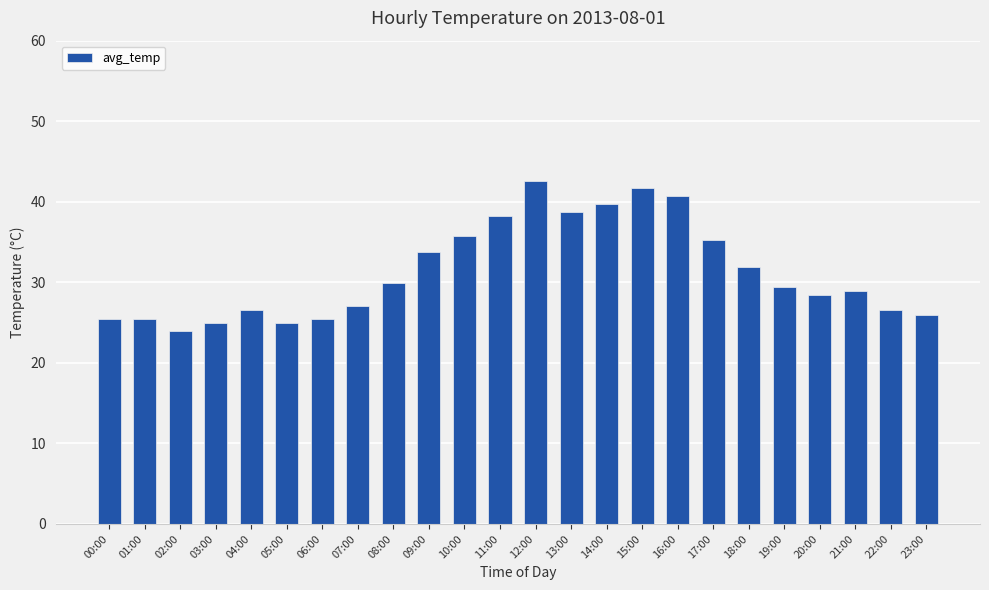

What is the difference between the maximum and second lowest values?

17.6